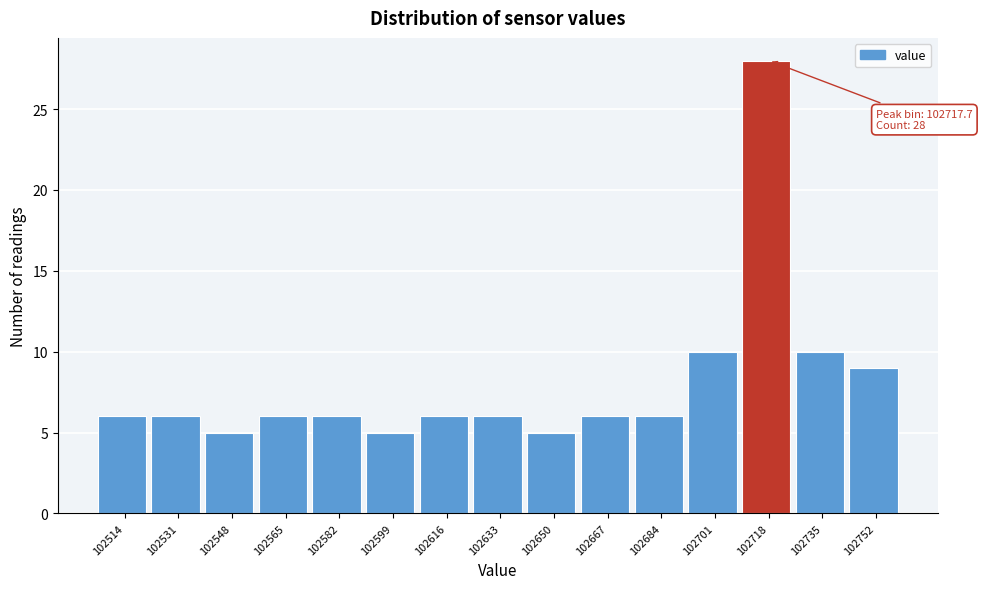

Over which range of the x-axis is the bar tallest?

102710 to 102726